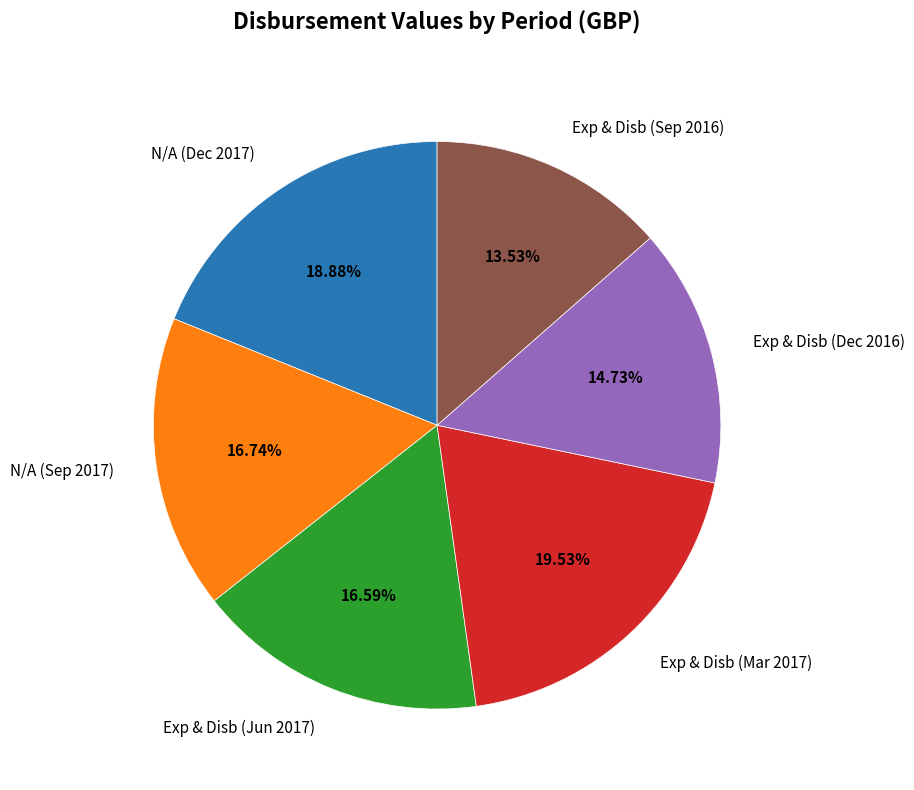

Count the number of slices in the pie.

6